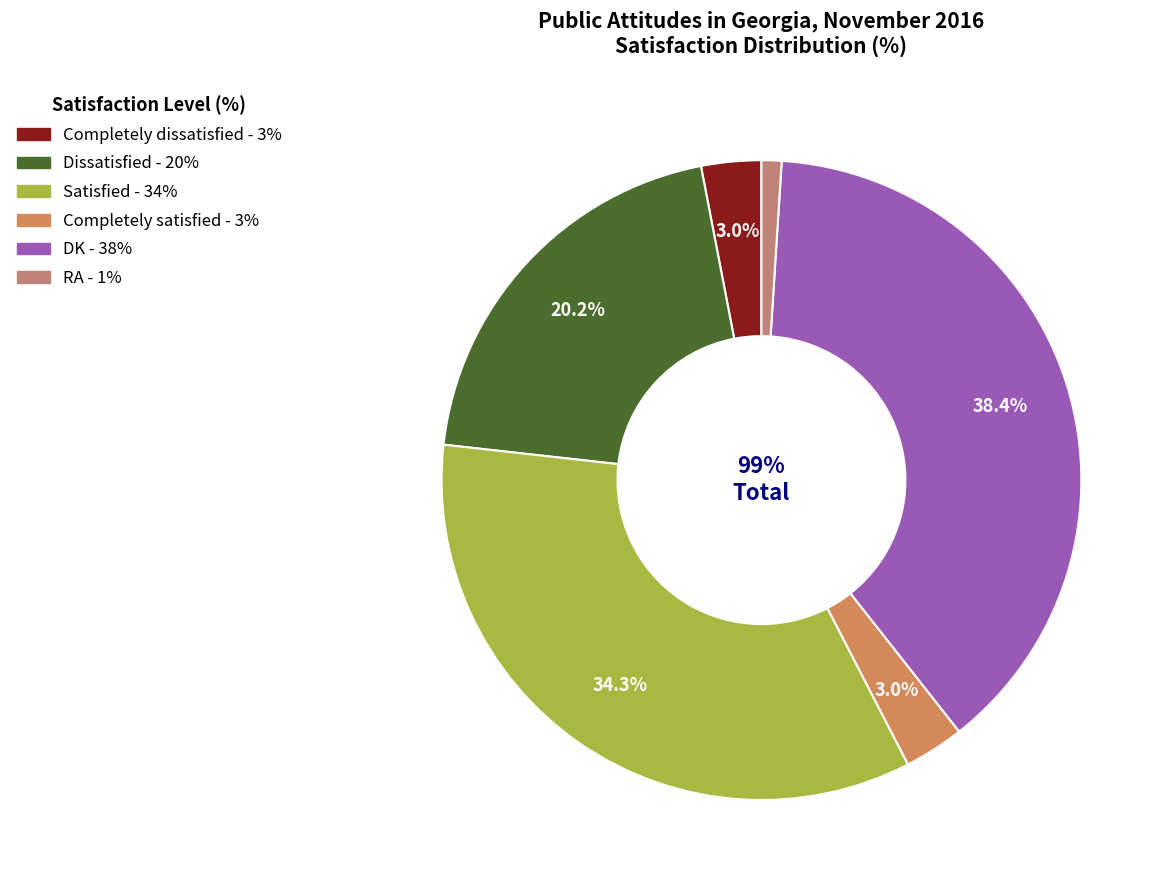

How many slices are in this pie chart?

6